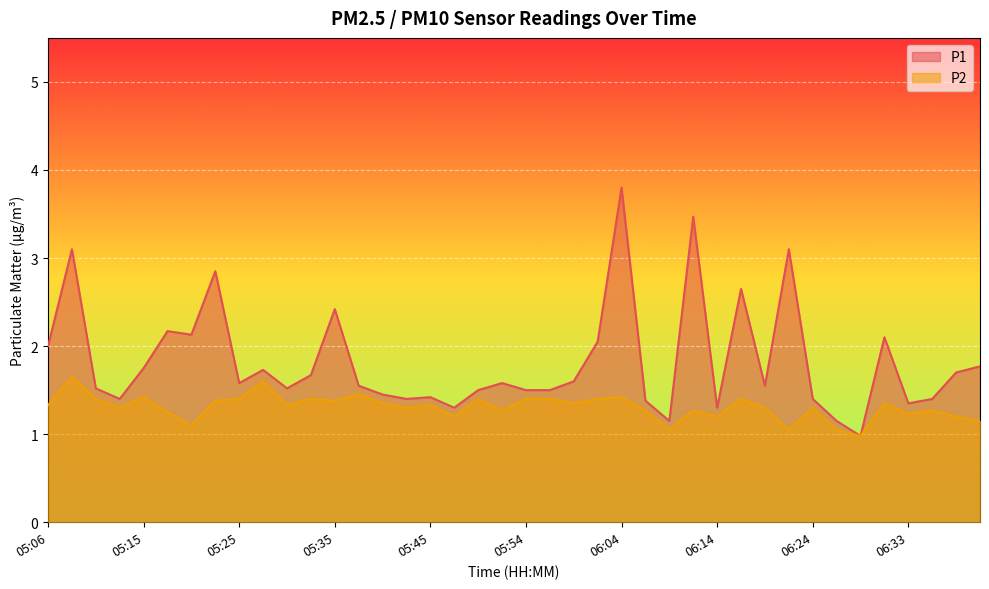

What is the label of the 6th point from the right?

06:28